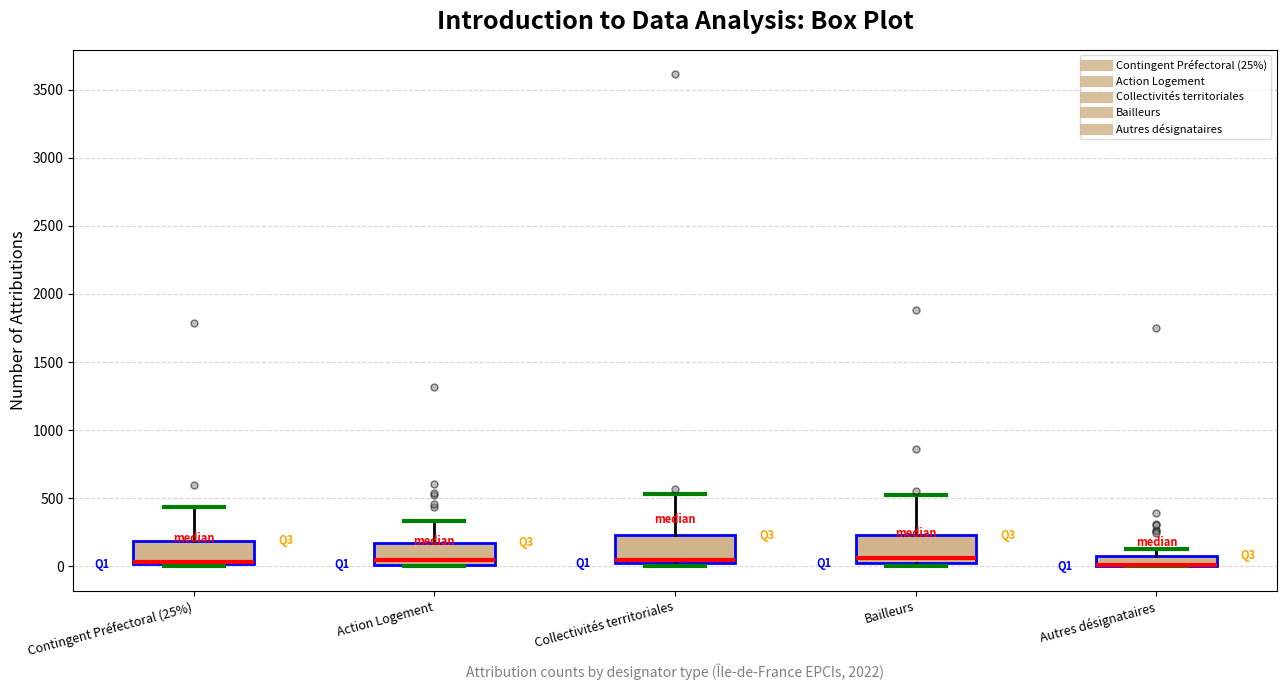

Reading left to right, read every box against the y-axis: the position of its median line, the range the box covers, and the ends of its whiskers. The values are not printed on the chart, so give them approximately, as read against the axis.

Contingent Préfectoral (25%): median 50, box 0 to 200, whiskers 0 to 450
Action Logement: median 50, box 0 to 150, whiskers 0 to 350
Collectivités territoriales: median 50, box 0 to 250, whiskers 0 (just below the box's lower edge) to 550
Bailleurs: median 50, box 0 to 250, whiskers 0 (just below the box's lower edge) to 500
Autres désignataires: median 0 (drawn on the box's lower edge), box 0 to 100, whiskers 0 to 100 (above the box's upper edge)